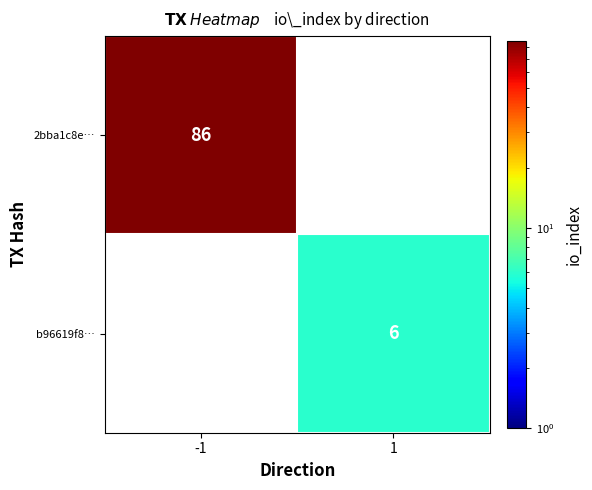

Is it true that 2bba1c8e… equals 118 at -1?

False